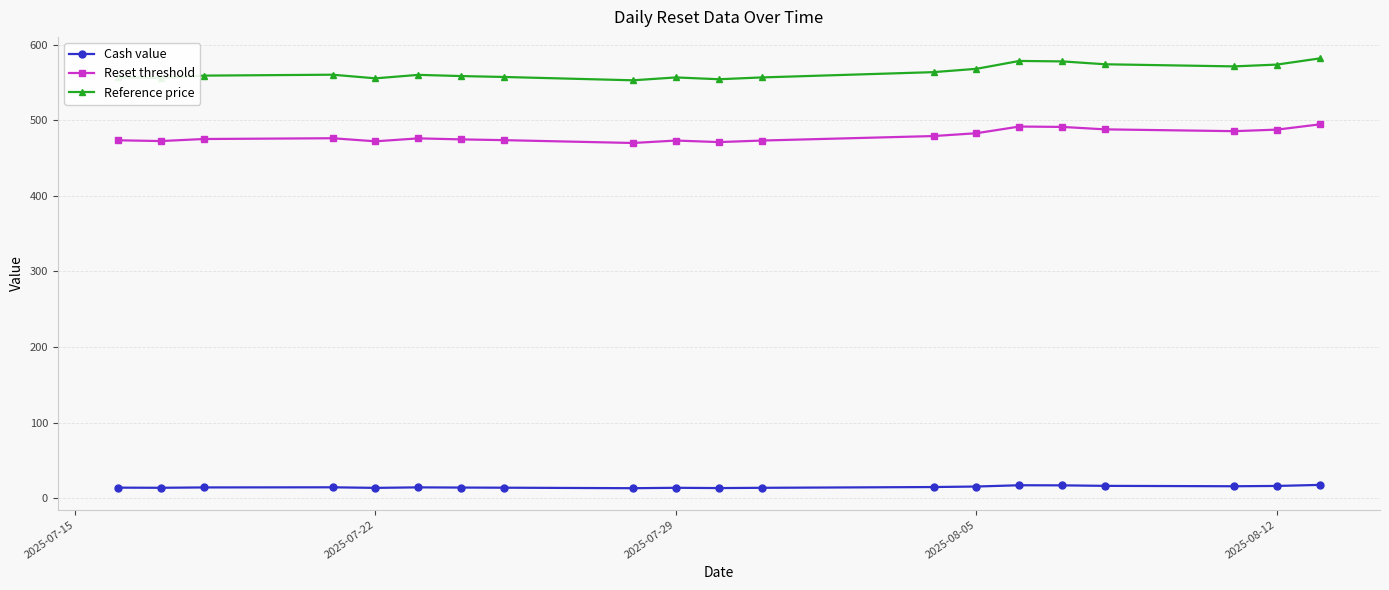

What is the difference between the second highest and second lowest values in the Reference price series?

24.2